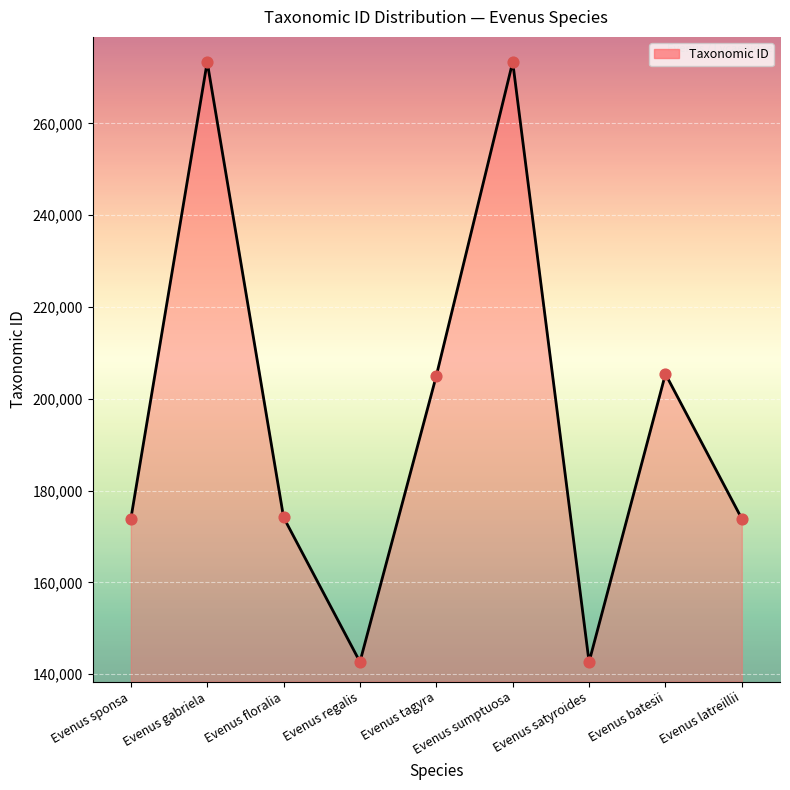

Between Evenus tagyra and Evenus regalis, which is larger?

Evenus tagyra